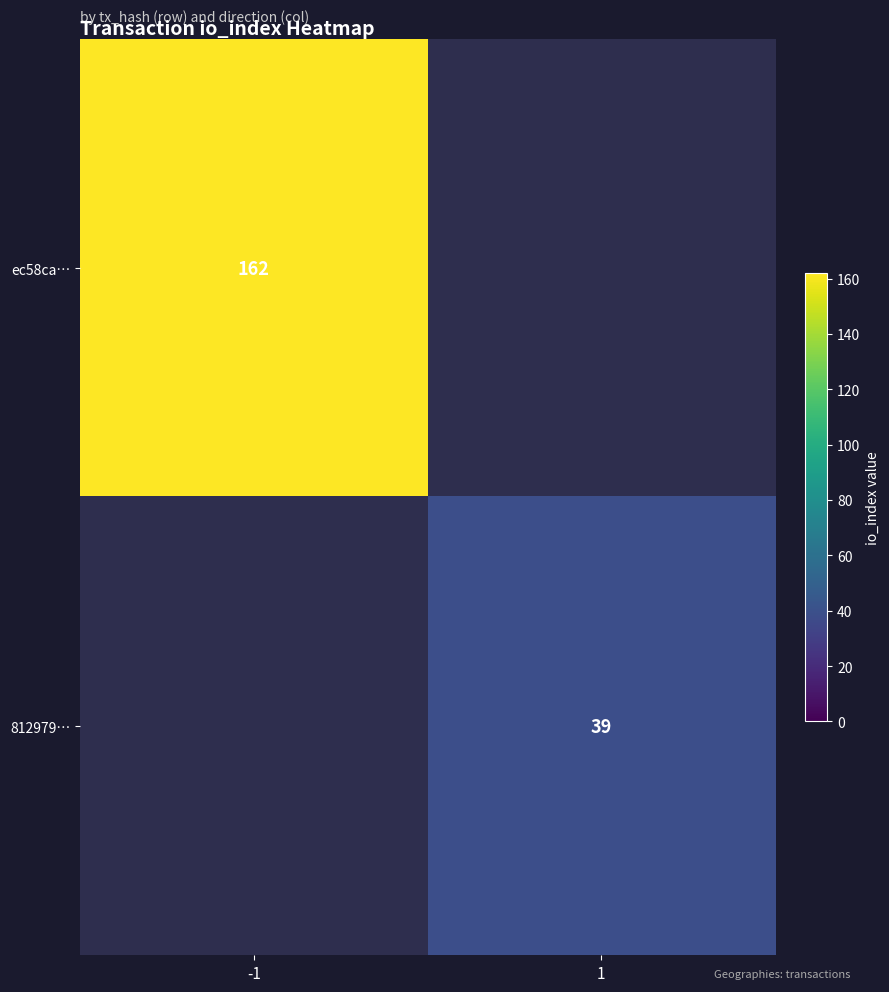

True or false: ec58ca… has a value of 39.2 at -1.

False